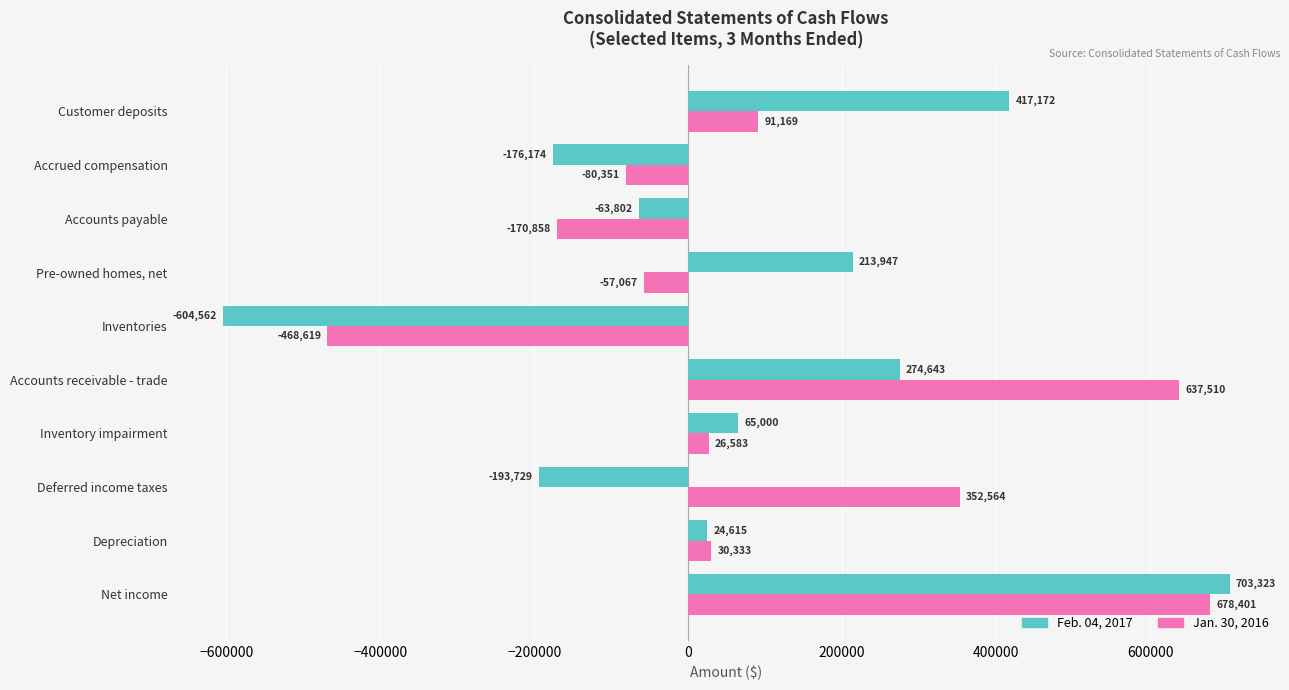

Rank the series by their average value, from highest to lowest.

Jan. 30, 2016, Feb. 04, 2017